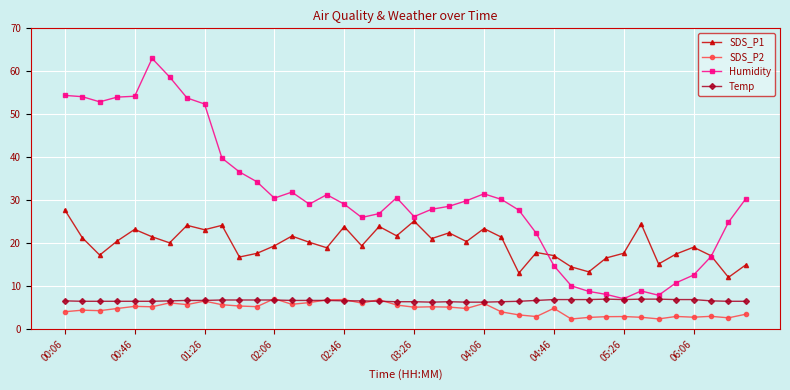

What is the smallest value displayed?

2.4